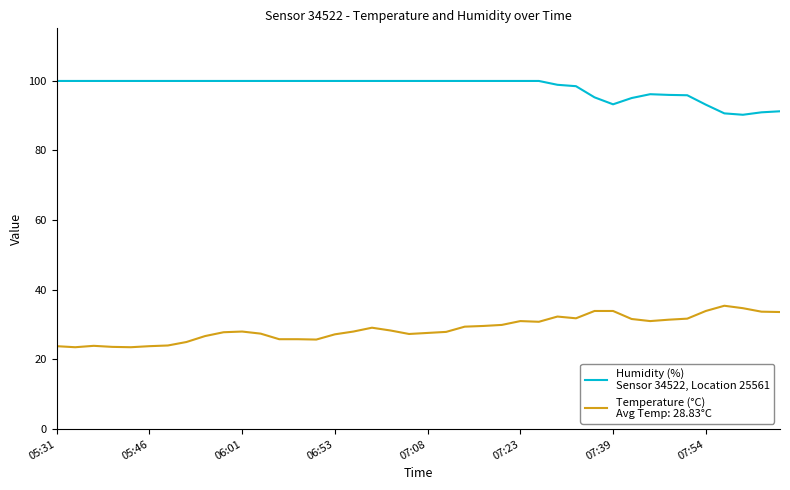

What is the maximum value shown in the chart?

99.9